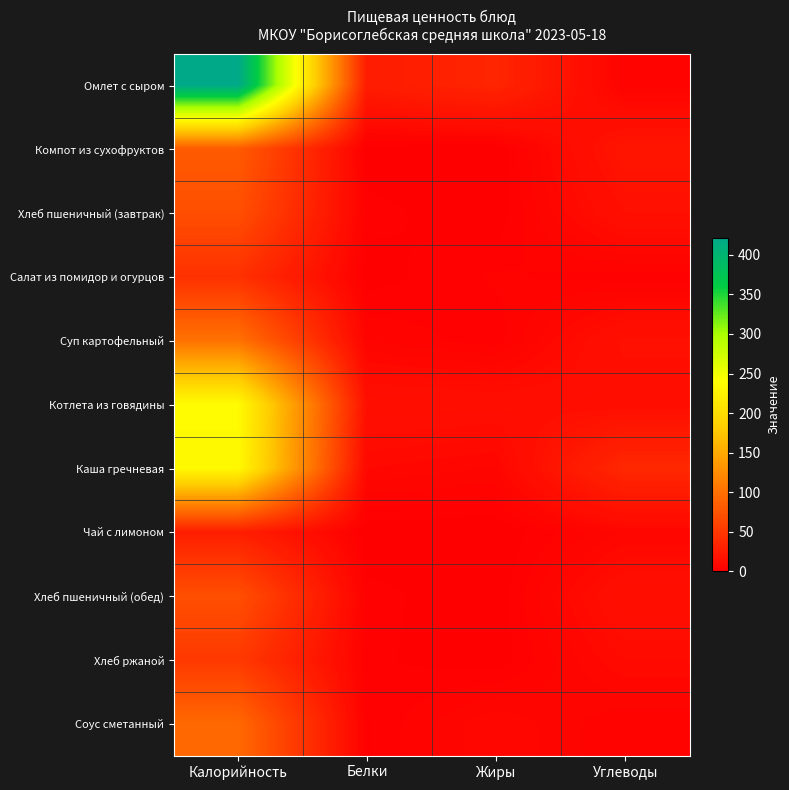

Between Калорийность and Белки, which is larger?

Калорийность